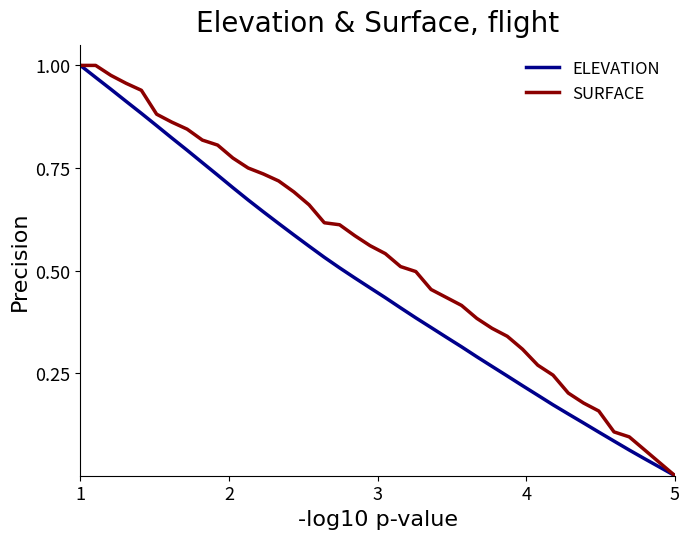

Which series has the largest total across all categories?

SURFACE